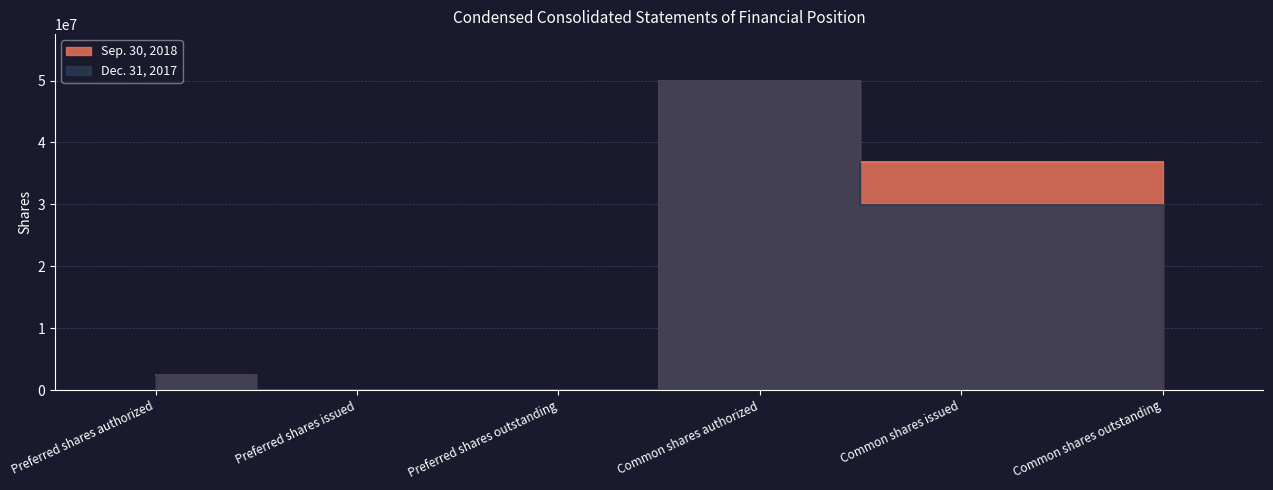

At which label does Sep. 30, 2018 reach its minimum?

Preferred shares issued